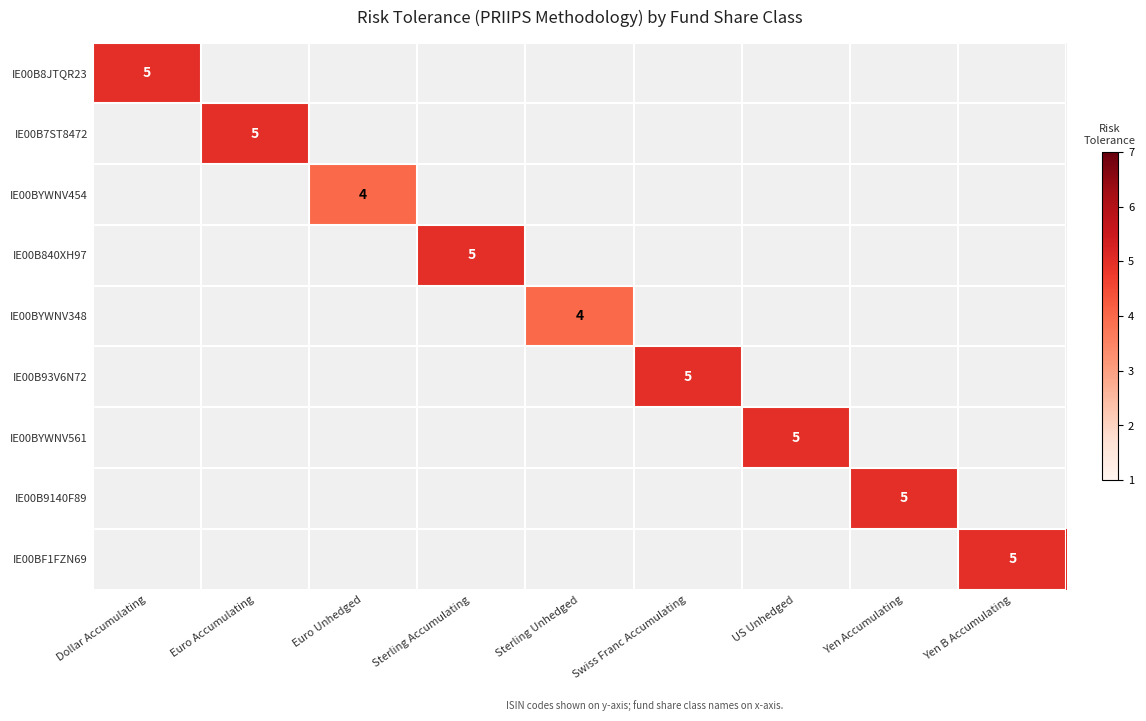

The value of IE00BF1FZN69 at Yen B Accumulating is 2. True or false?

False